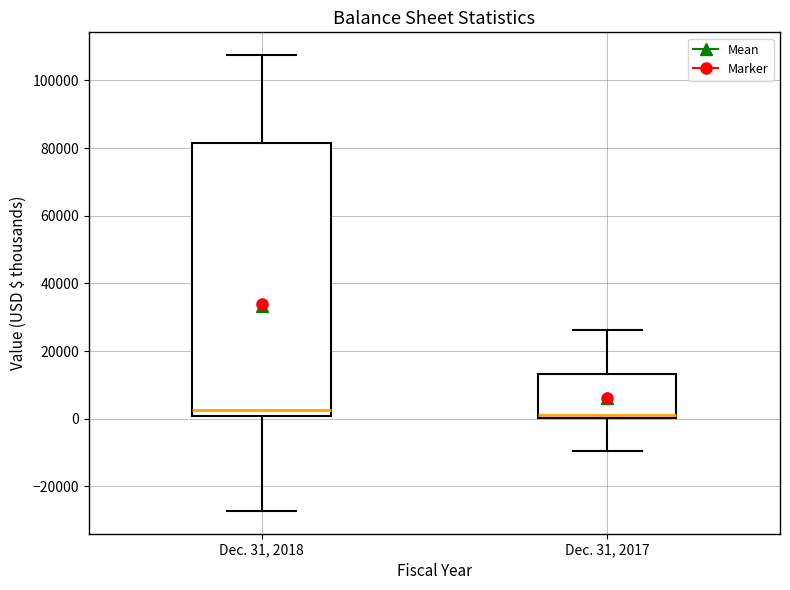

Reading left to right, read every box against the y-axis: the position of its median line, the range the box covers, and the ends of its whiskers. The values are not printed on the chart, so give them approximately, as read against the axis.

Dec. 31, 2018: median 2000, box 0 to 82000, whiskers -28000 to 108000
Dec. 31, 2017: median 2000, box 0 to 14000, whiskers -10000 to 26000